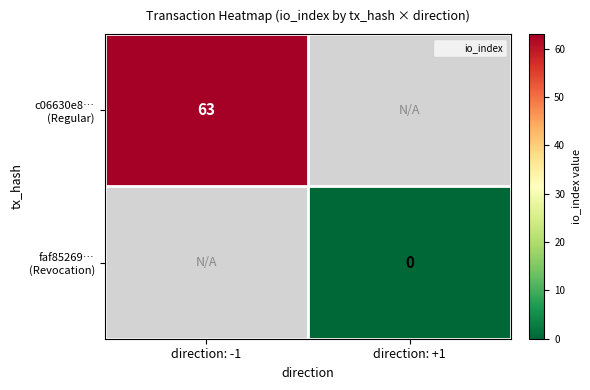

List the labels in order of faf85269… (Revocation) value, smallest first.

direction: -1, direction: +1